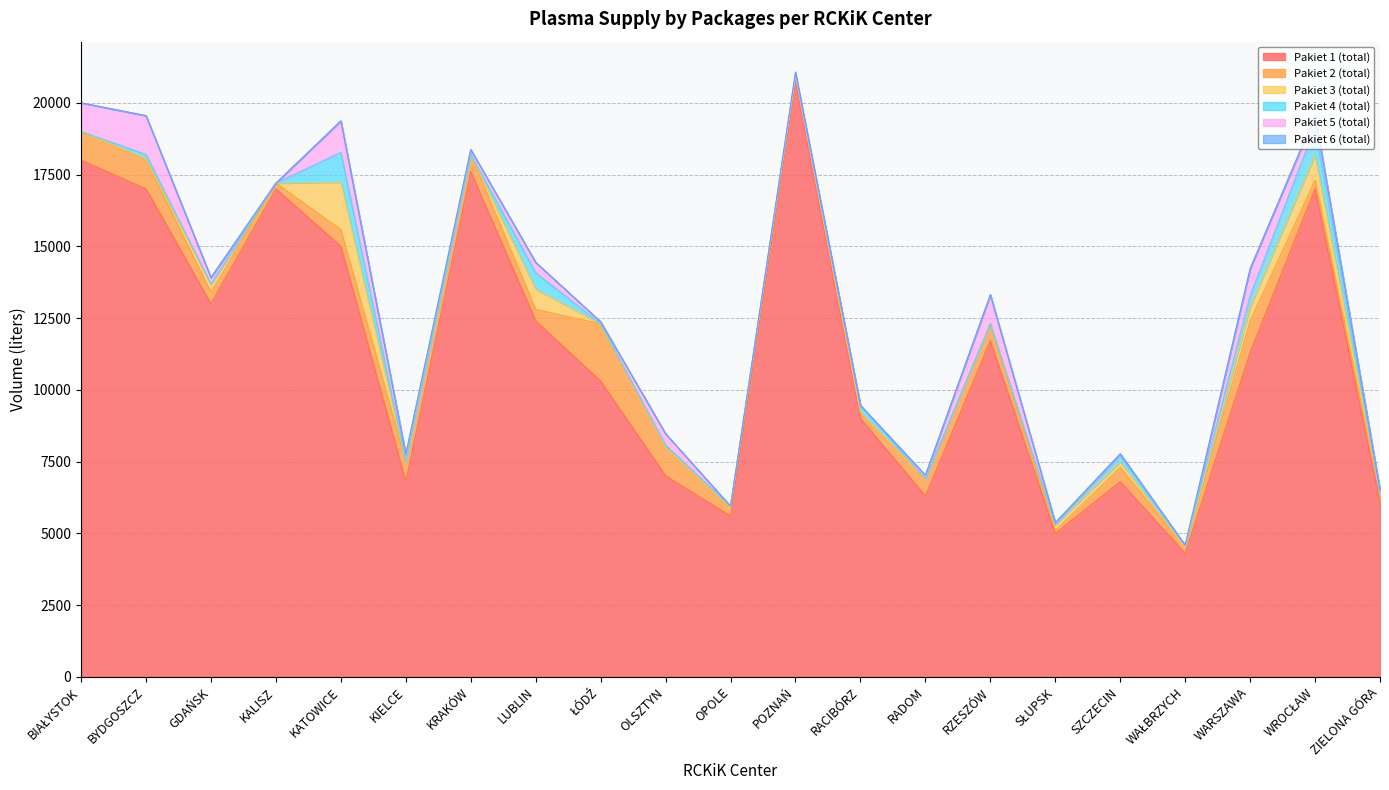

Which has a higher value, GDAŃSK or SŁUPSK?

GDAŃSK